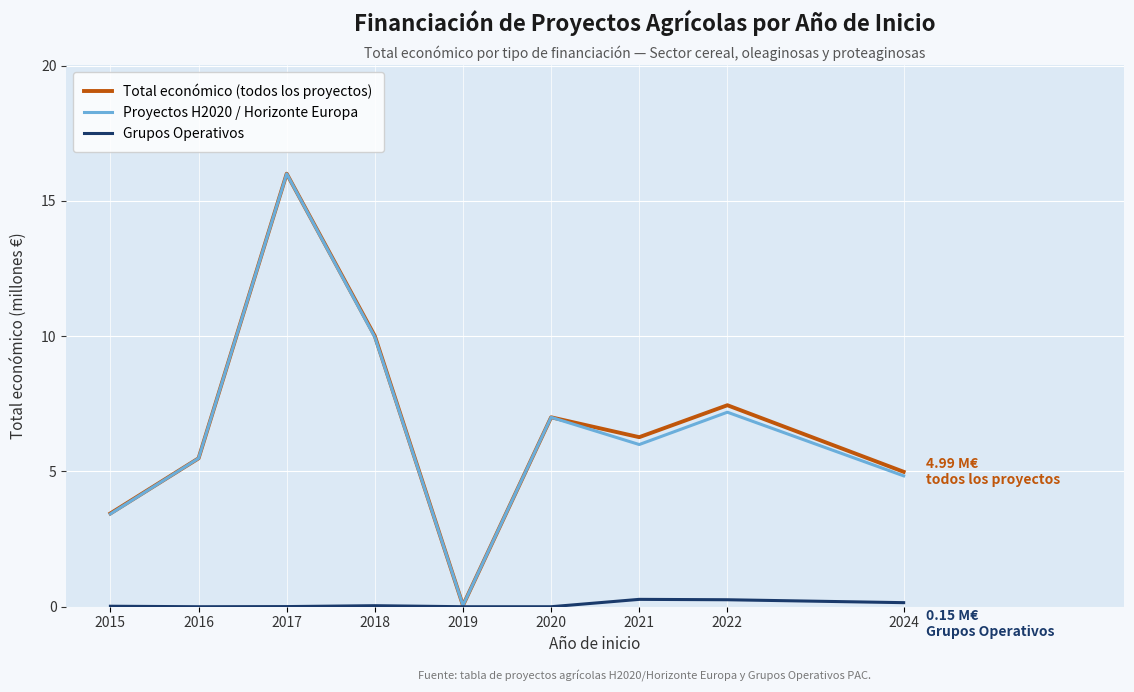

How many values in the Proyectos H2020 / Horizonte Europa series exceed 5?

6